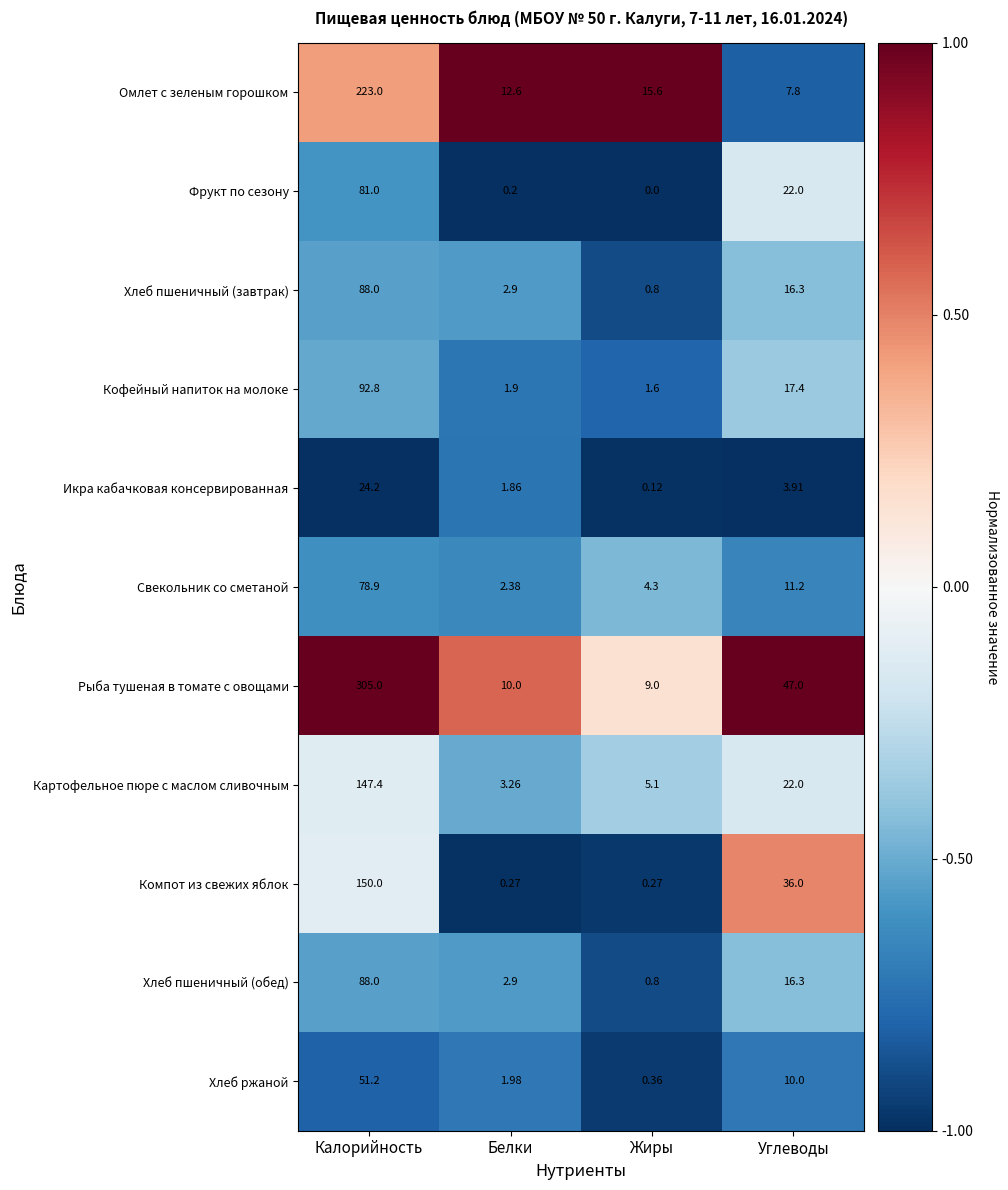

Where is Хлеб ржаной nearest to the value 25?

Углеводы